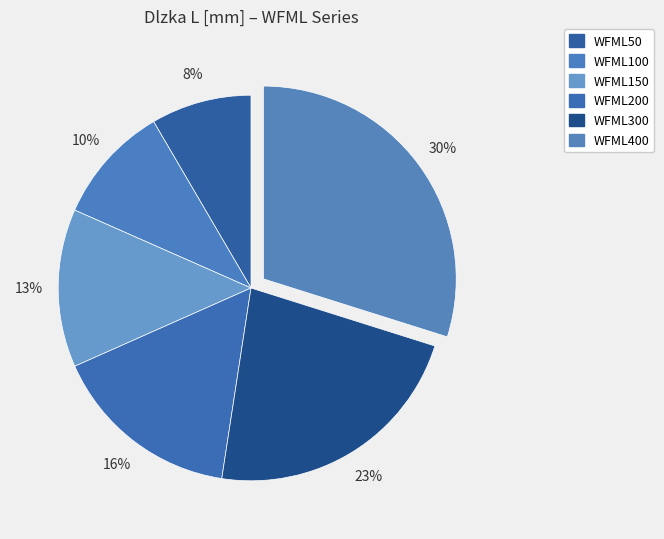

How many slices are in this pie chart?

6